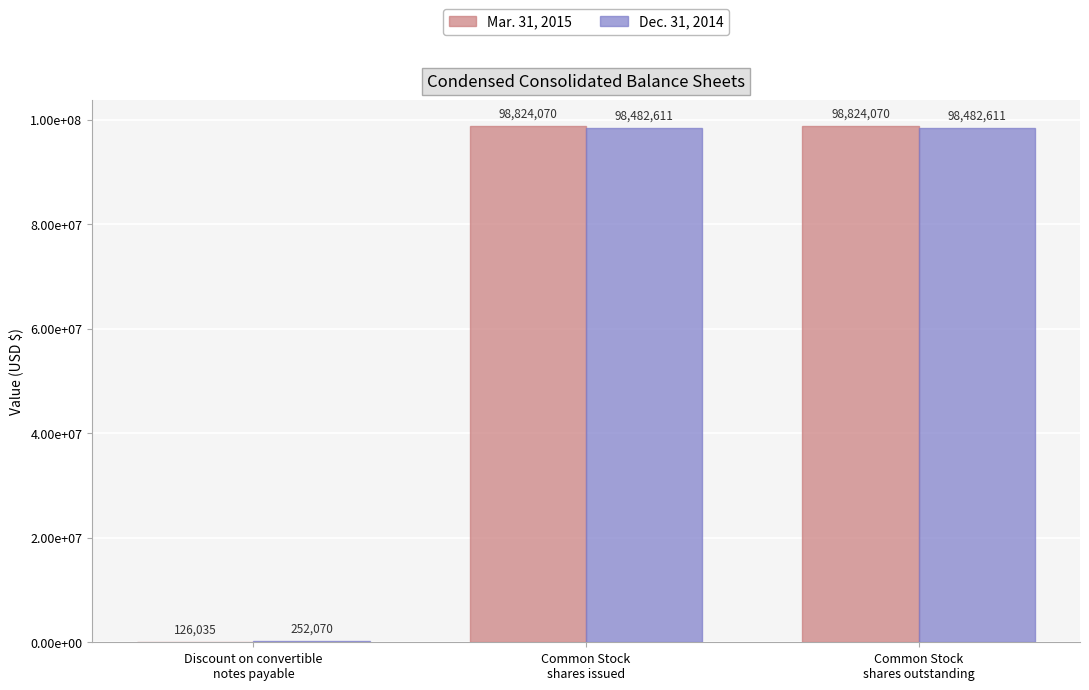

What is the highest value of the Mar. 31, 2015 series?

98824070